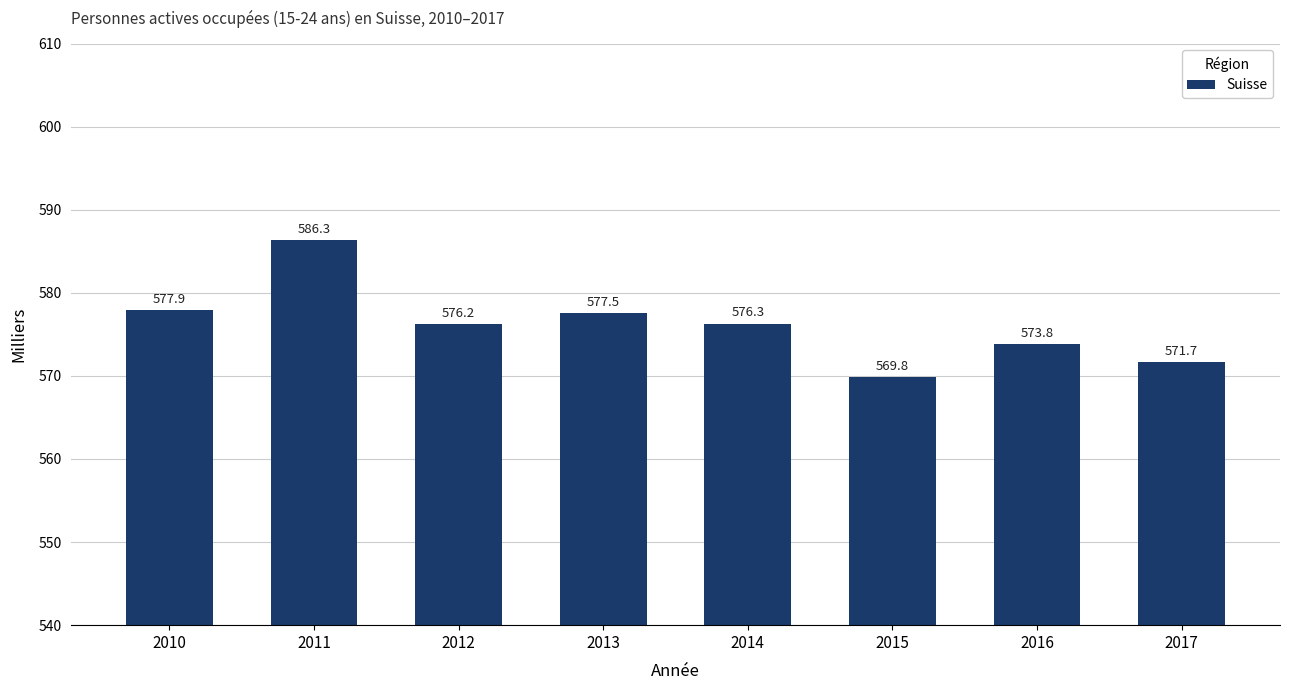

How many values are below 576?

3